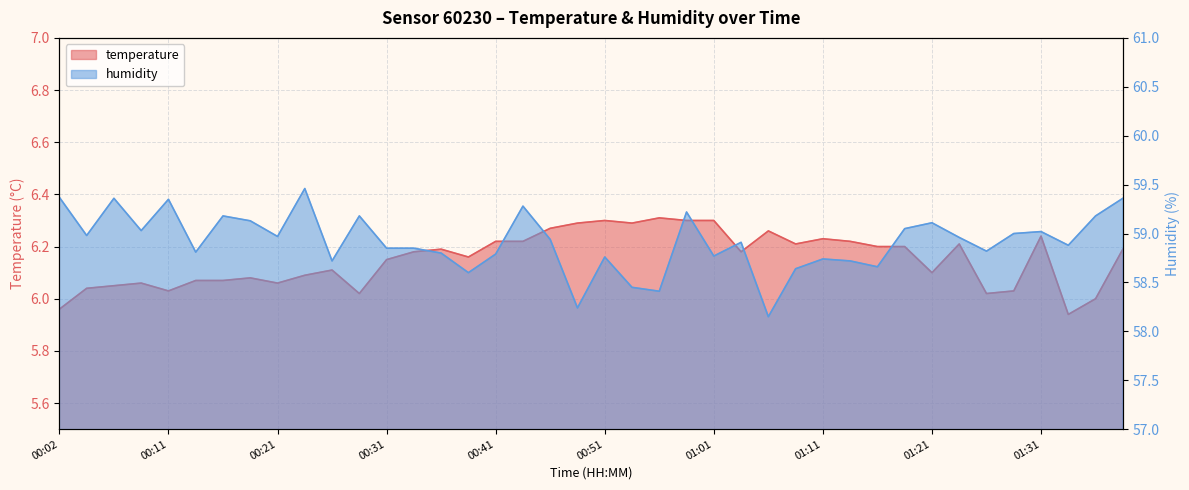

At which category does humidity reach its first local peak?

00:06